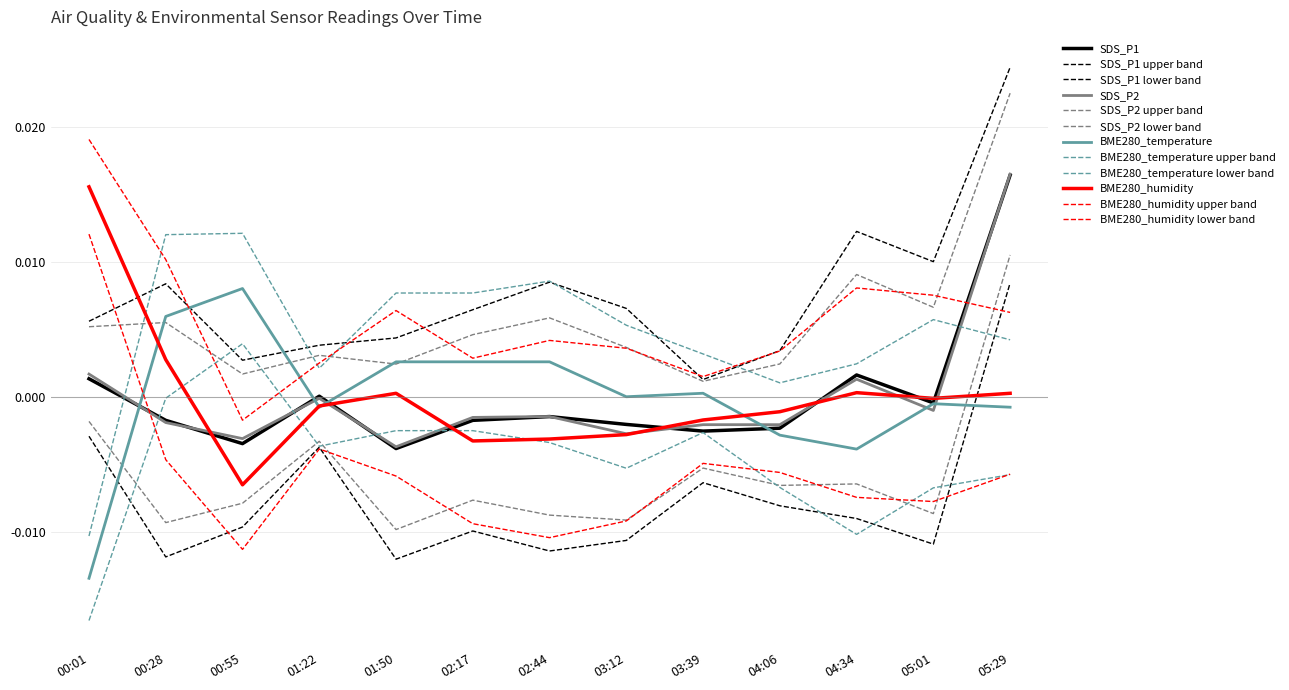

Reading left to right, extract all data points from this chart.

SDS_P1: 0.0	-0.0	-0.0	0.0	-0.0	-0.0	-0.0	-0.0	-0.0	-0.0	0.0	-0.0	0.0
SDS_P2: 0.0	-0.0	-0.0	-0.0	-0.0	-0.0	-0.0	-0.0	-0.0	-0.0	0.0	-0.0	0.0
BME280_temperature: -0.0	0.0	0.0	-0.0	0.0	0.0	0.0	0.0	0.0	-0.0	-0.0	-0.0	-0.0
BME280_humidity: 0.0	0.0	-0.0	-0.0	0.0	-0.0	-0.0	-0.0	-0.0	-0.0	0.0	-0.0	0.0